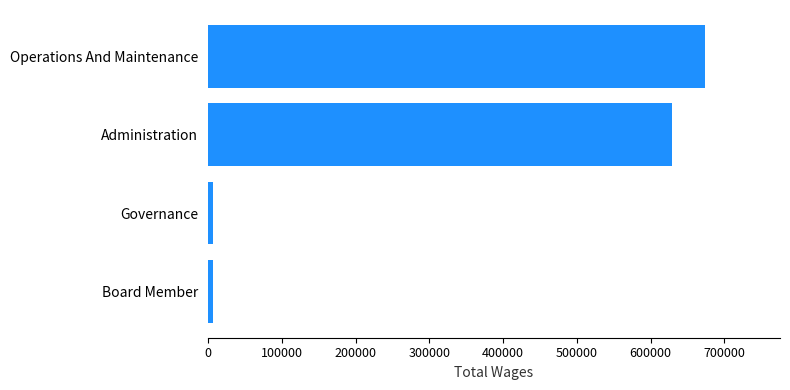

How many bars are there in total?

4